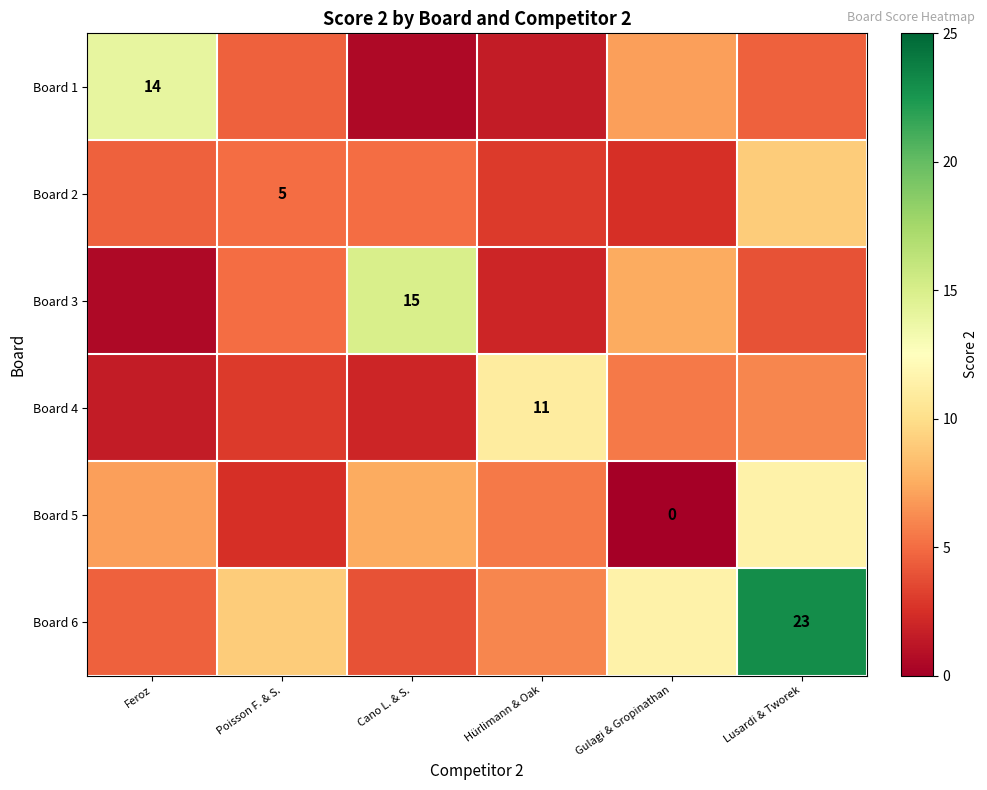

What is the greatest value displayed?

23.0